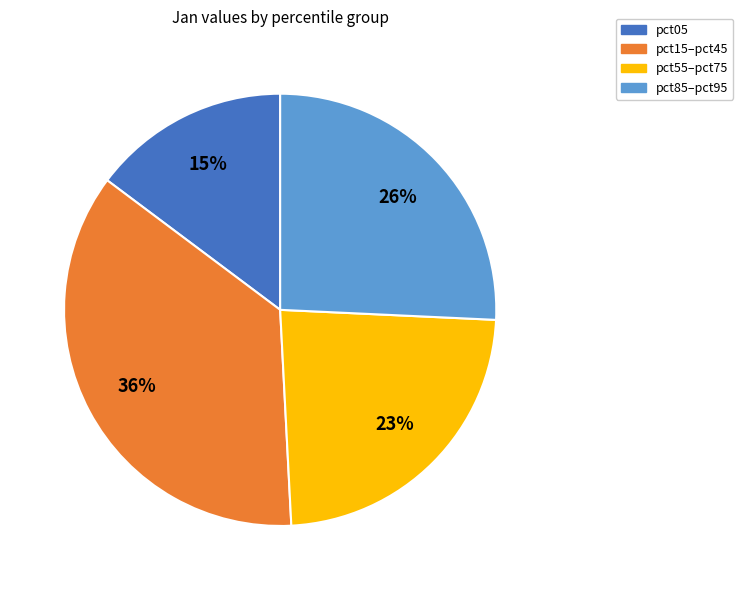

To the nearest percent, what is the difference between the largest and smallest slice percentages?

21%